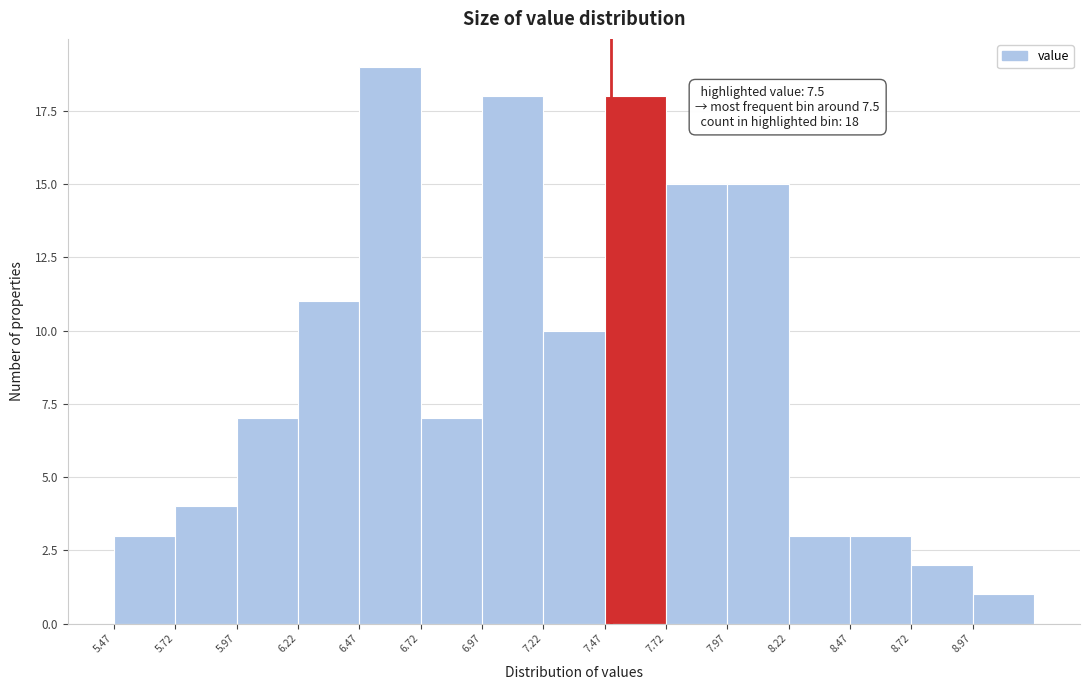

Which range on the x-axis has the tallest bar?

6.475 to 6.725